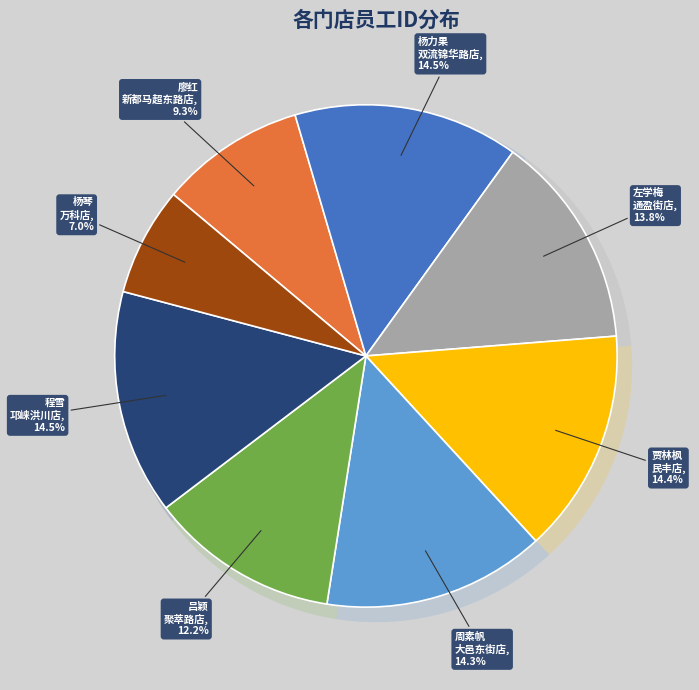

Do 杨琴
万科店 and 周素帆
大邑东街店 together represent more than half of the pie?

No